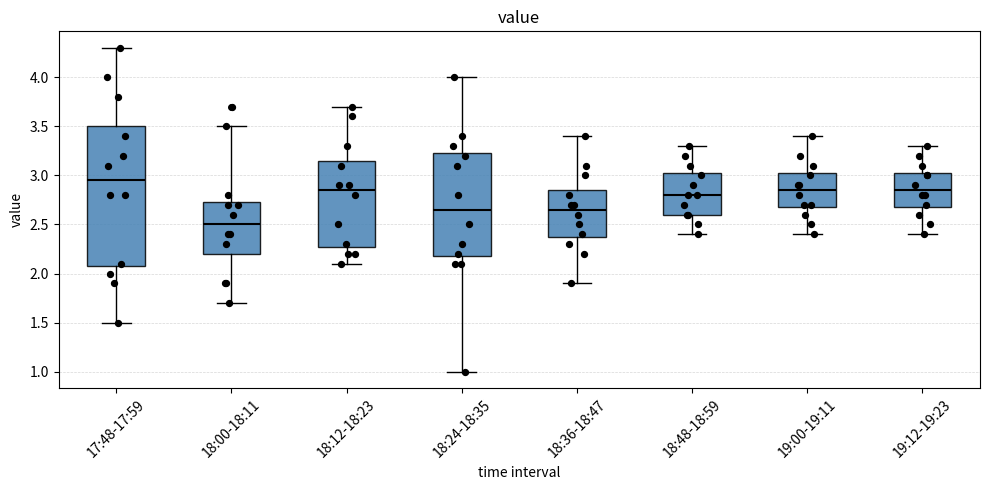

Where is the lower edge of the box for 18:48-18:59 on the y-axis? The values are not printed on the chart, so give them approximately, as read against the axis.

2.60